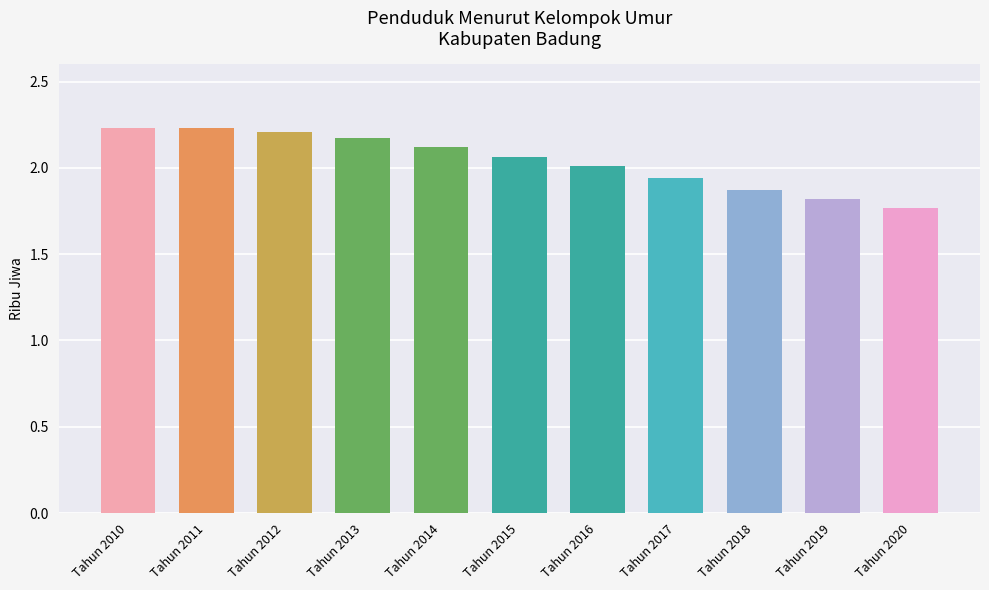

Between Tahun 2014 and Tahun 2011, which is larger?

Tahun 2011